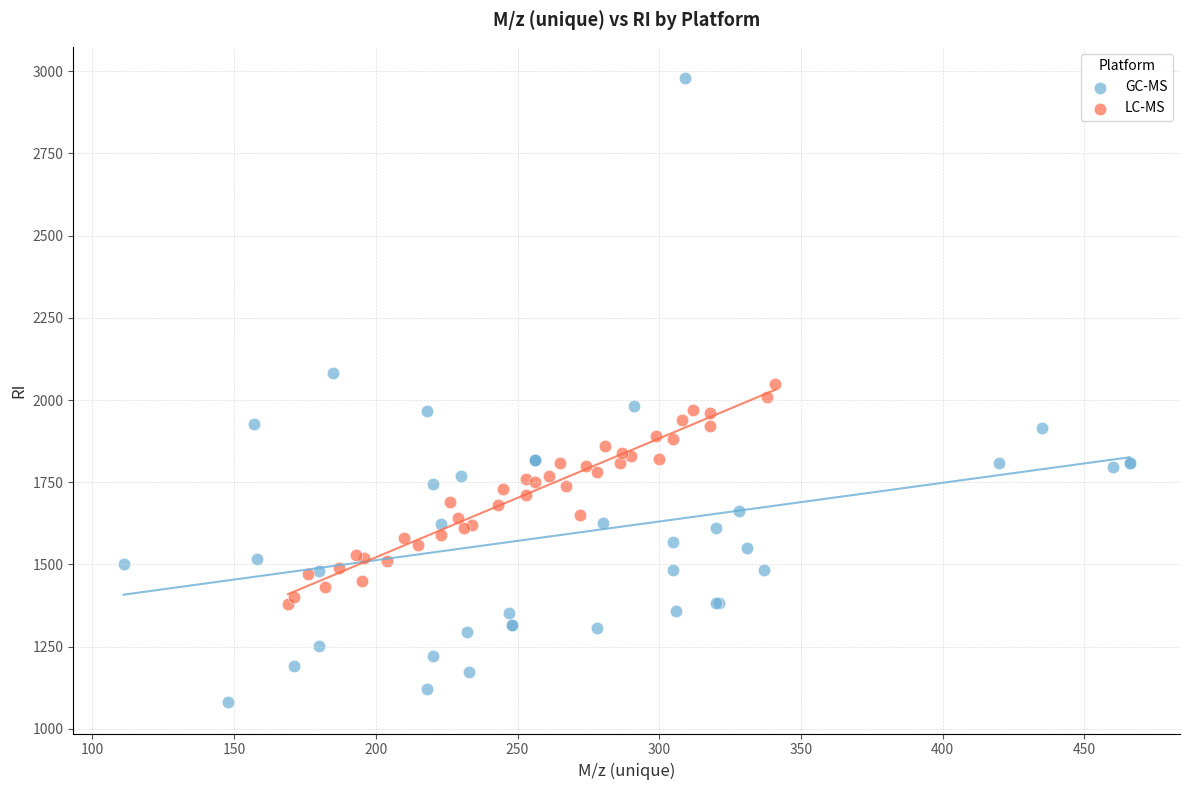

Which series reaches the minimum Y coordinate?

GC-MS